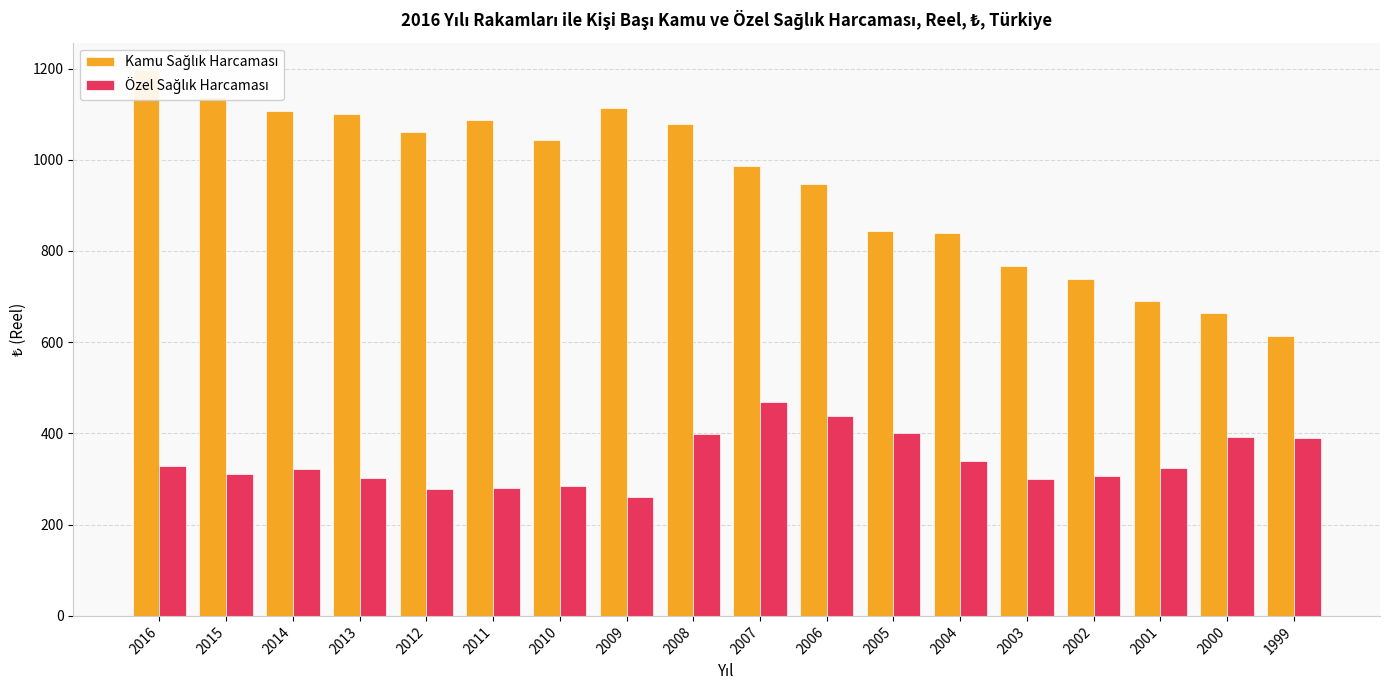

What is the value of the Kamu Sağlık Harcaması bar at the 9th from the left?

1077.5